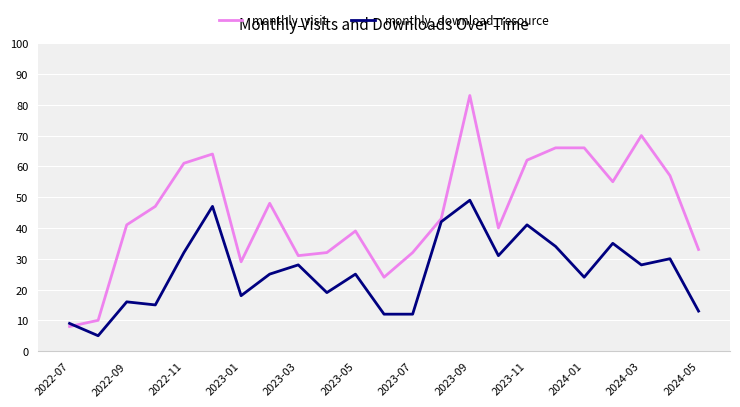

List the series in order of their peak value, highest first.

monthly_visit, monthly_download_resource